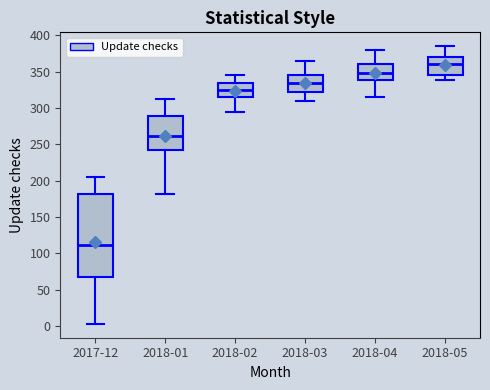

Which box's median line is the highest?

2018-05